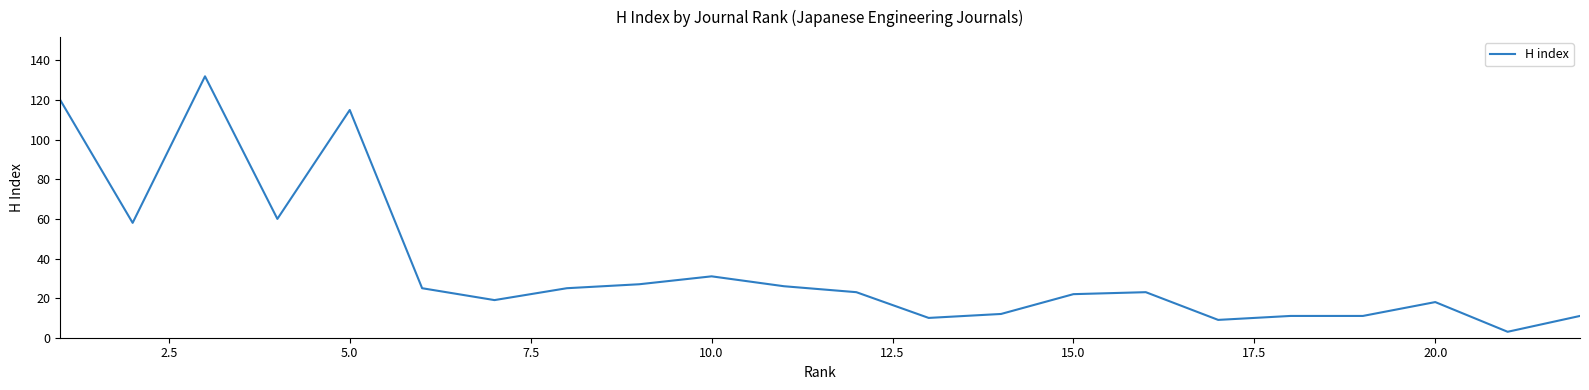

What is the difference between the maximum and minimum values?

129